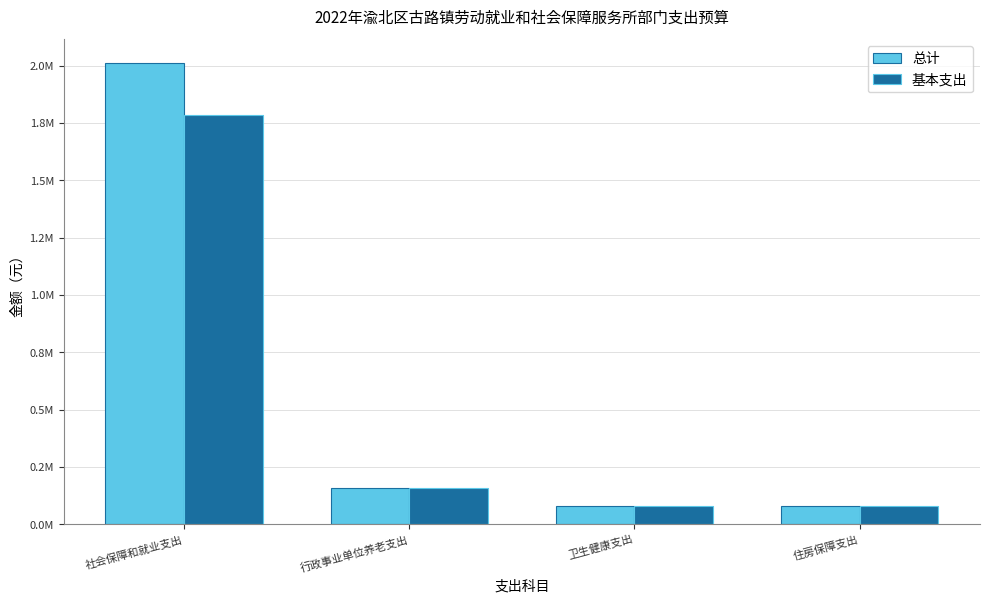

What is the sum of the 总计 values at 行政事业单位养老支出 and 社会保障和就业支出?

2170987.2